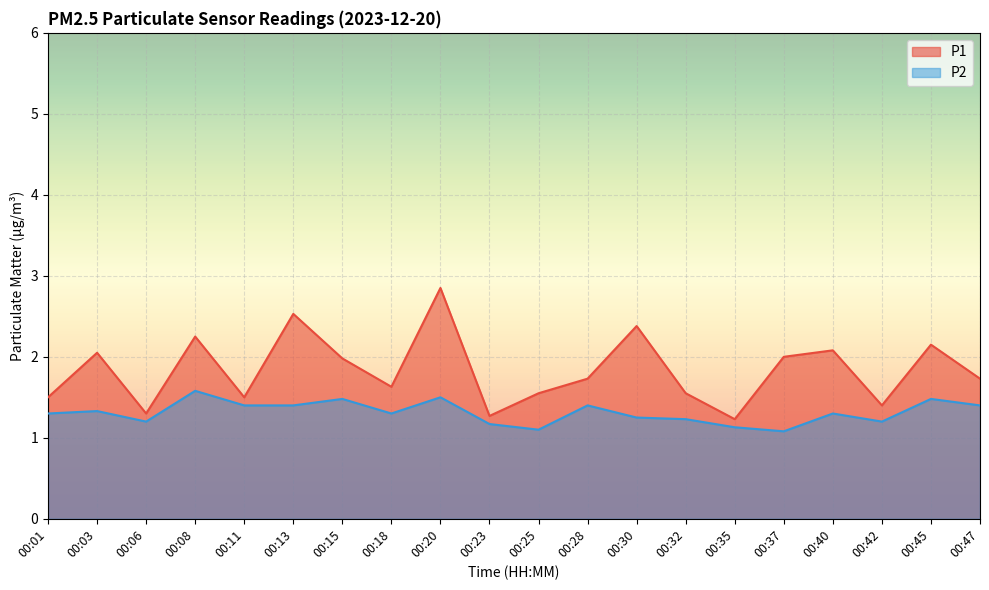

Reading left to right, list all the values displayed in this chart.

P1: 1.5	2.0	1.3	2.2	1.5	2.5	2.0	1.6	2.9	1.3	1.6	1.7	2.4	1.6	1.2	2.0	2.1	1.4	2.1	1.7
P2: 1.3	1.3	1.2	1.6	1.4	1.4	1.5	1.3	1.5	1.2	1.1	1.4	1.2	1.2	1.1	1.1	1.3	1.2	1.5	1.4